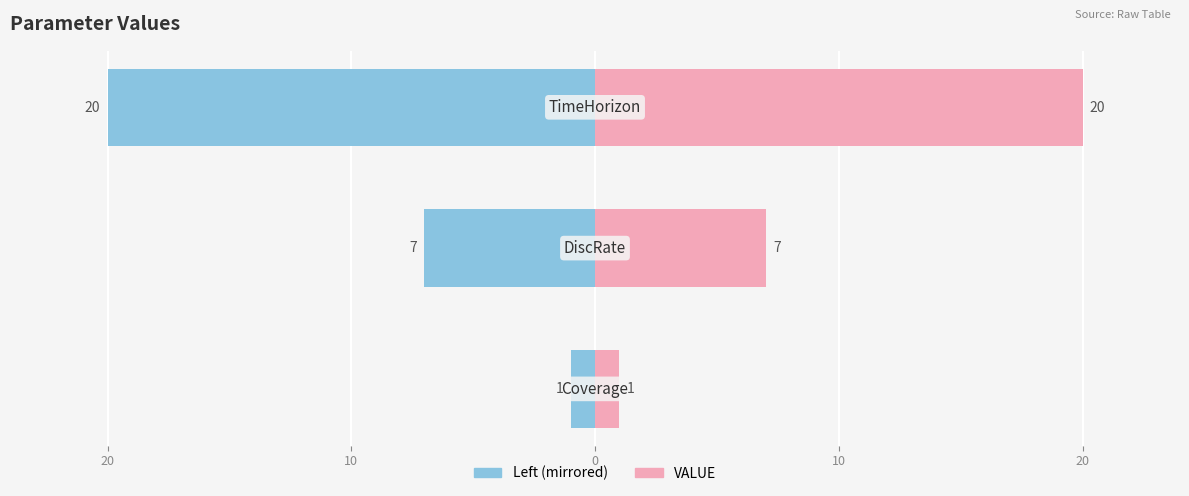

Reading left to right, what are all the values shown in this chart?

Coverage/DiscRate/TimeHorizon (left): 30=-1	20=-7	10=-20
VALUE: 30=1	20=7	10=20